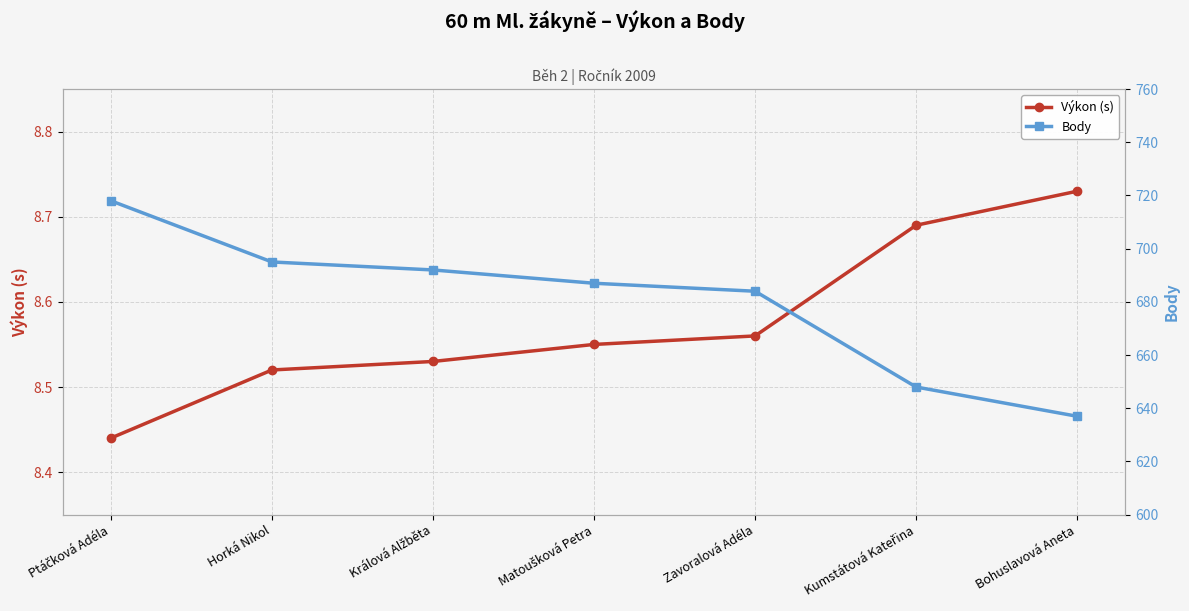

What is the greatest value displayed?

718.0